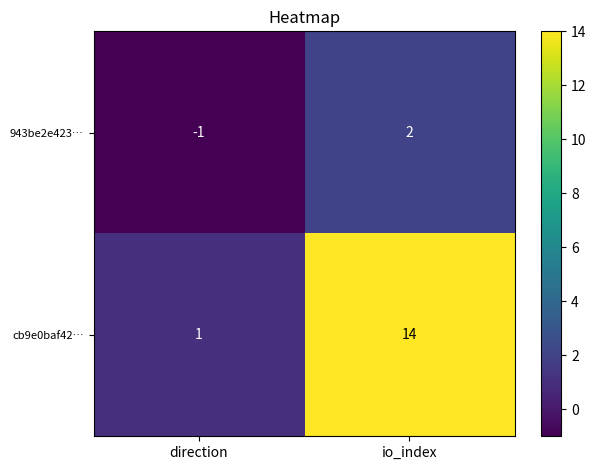

Is it true that cb9e0baf42… equals 1 at direction?

True